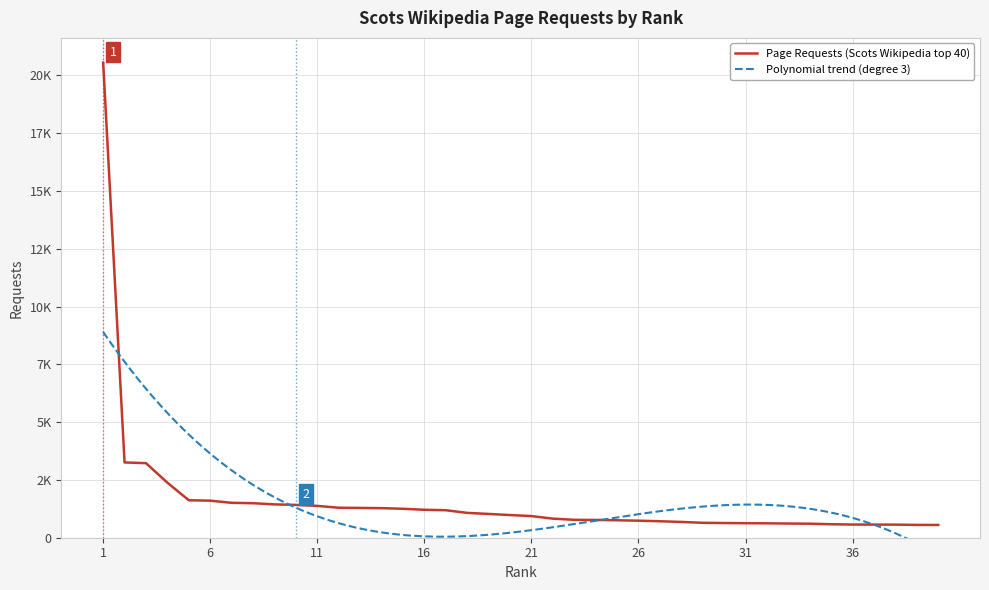

Which label corresponds to the largest value in the chart?

1